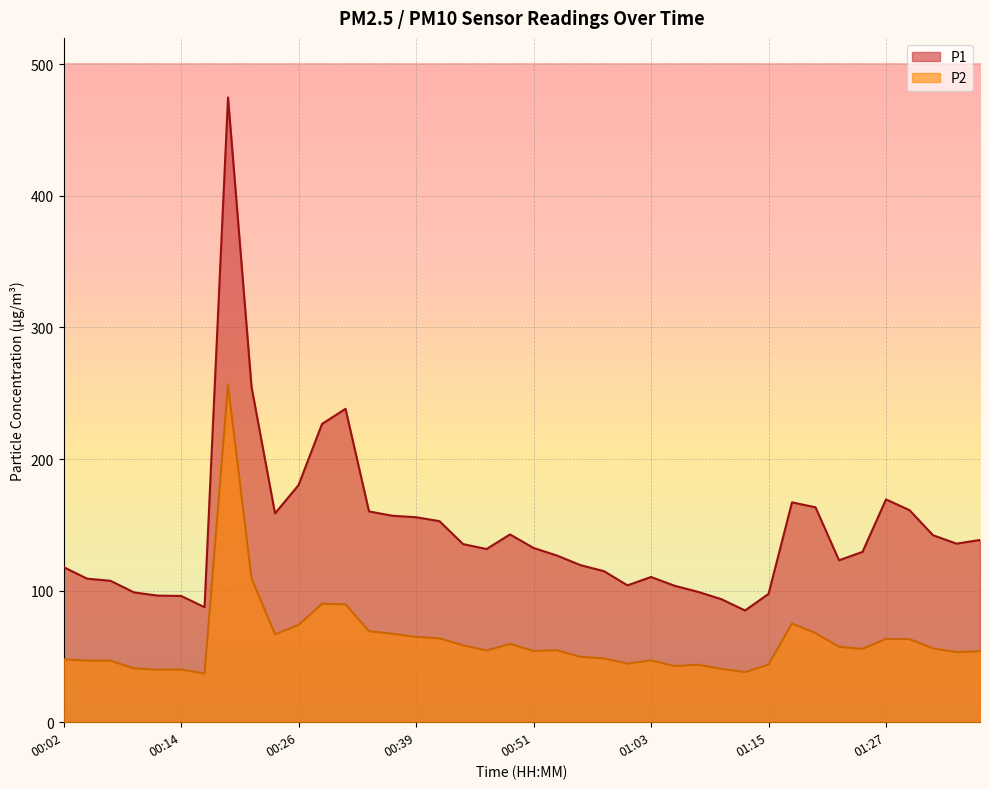

Between 00:14 and 01:30, which series saw the biggest shift?

P1